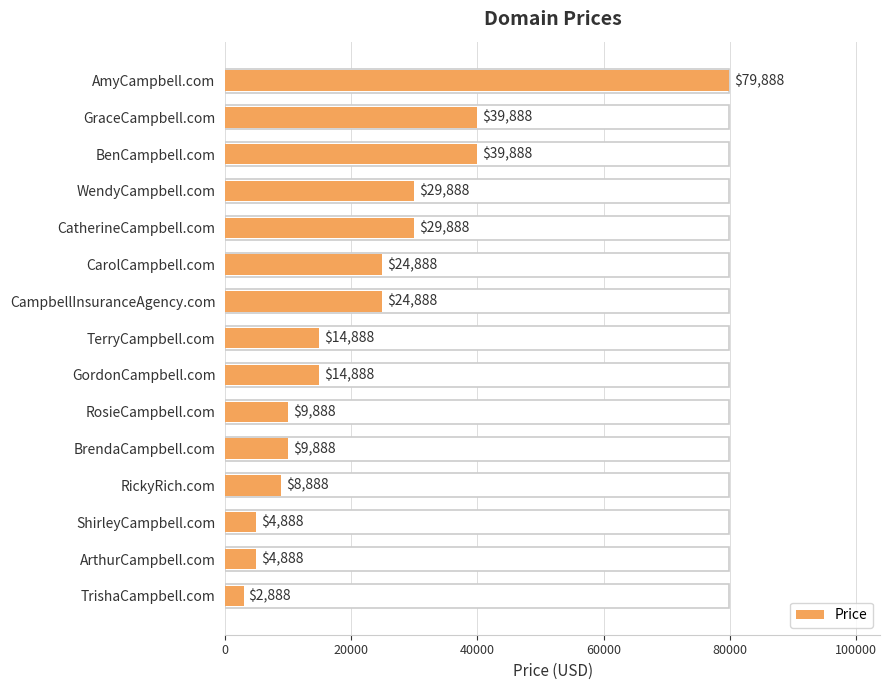

Which has a higher value, WendyCampbell.com or ShirleyCampbell.com?

WendyCampbell.com